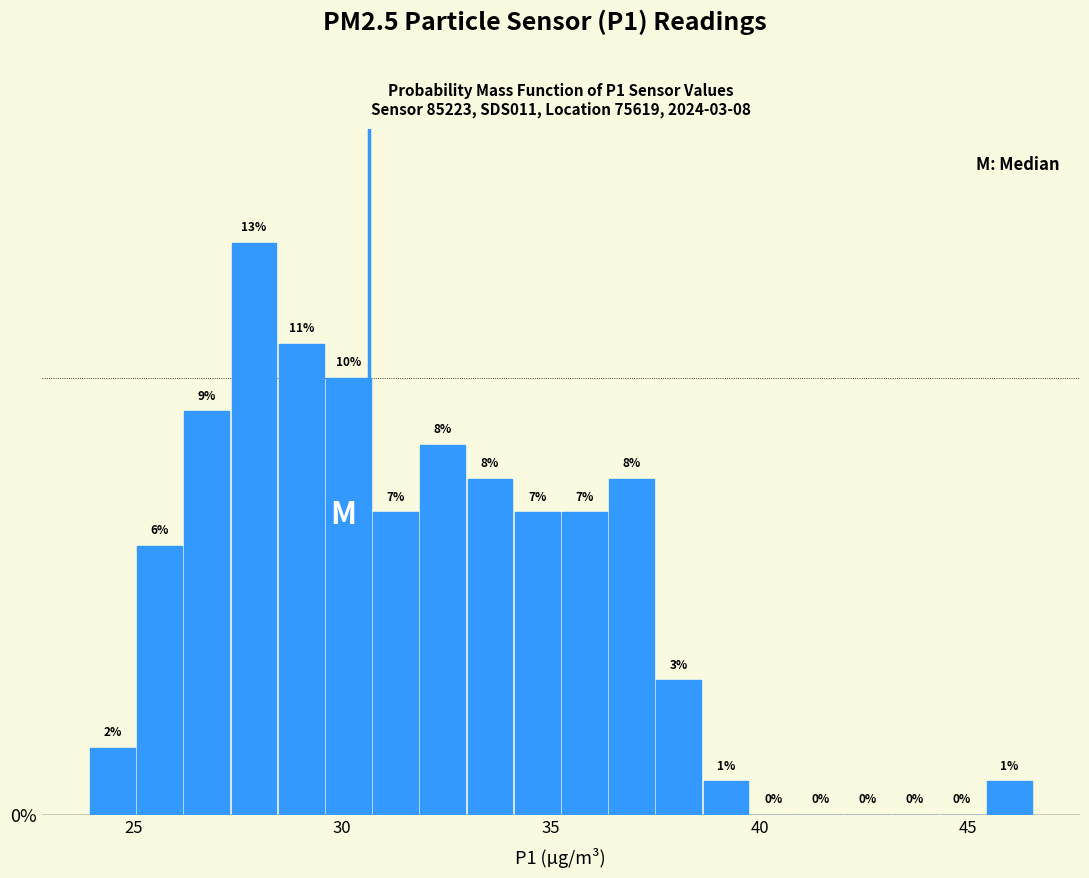

Read against the x-axis, roughly where is the centre of the tallest bar?

28.0